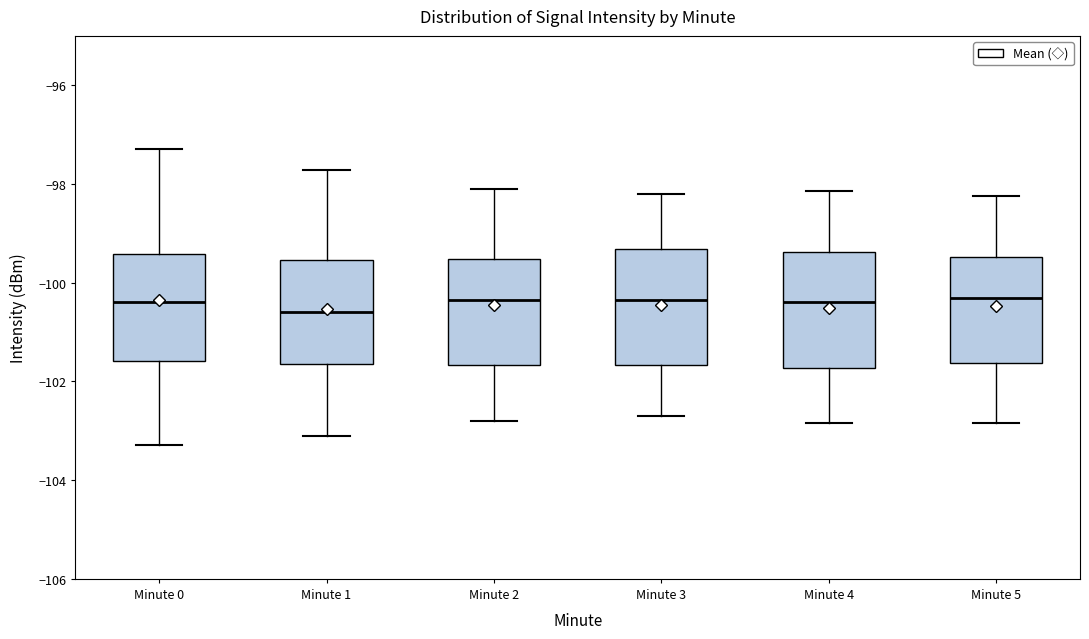

Where does the lower whisker of the box for Minute 2 end on the y-axis? The values are not printed on the chart, so give them approximately, as read against the axis.

-102.8